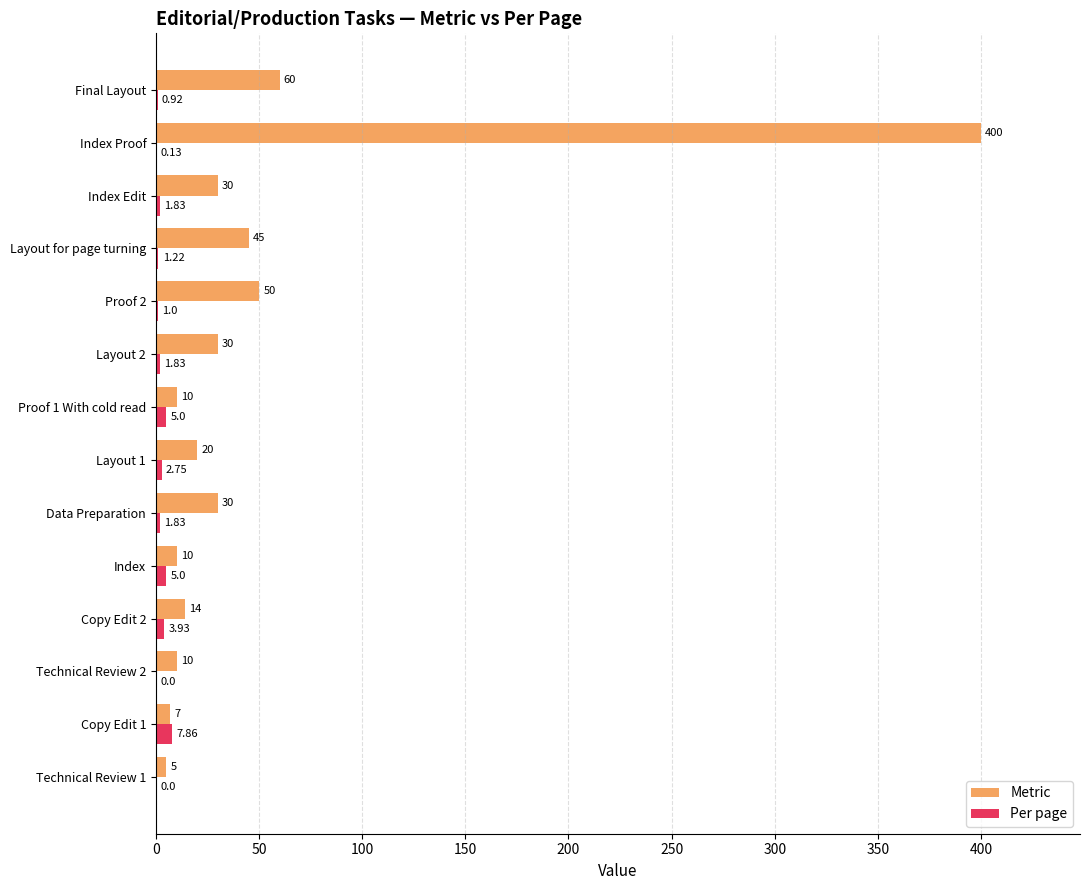

Where is Metric nearest to the value 202?

Final Layout